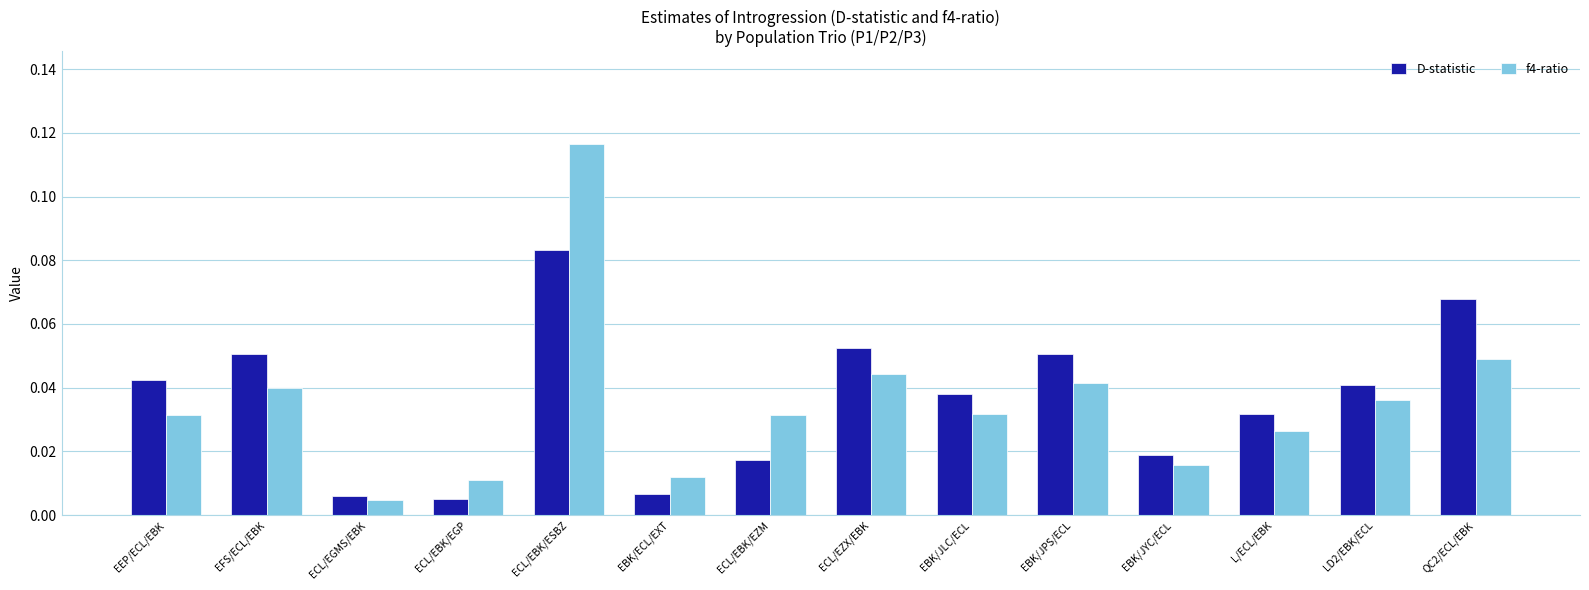

Where is f4-ratio nearest to the value 0?

ECL/EGMS/EBK